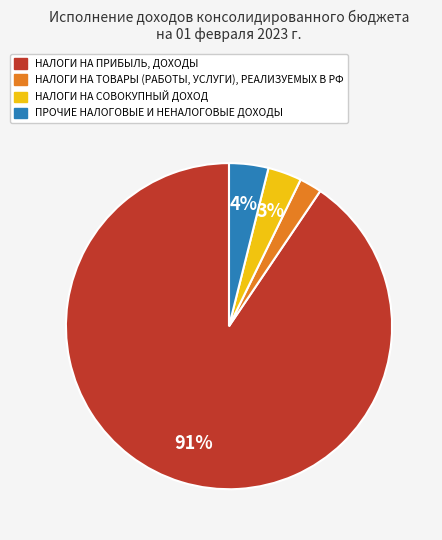

Is there any slice that represents more than half of the pie?

Yes